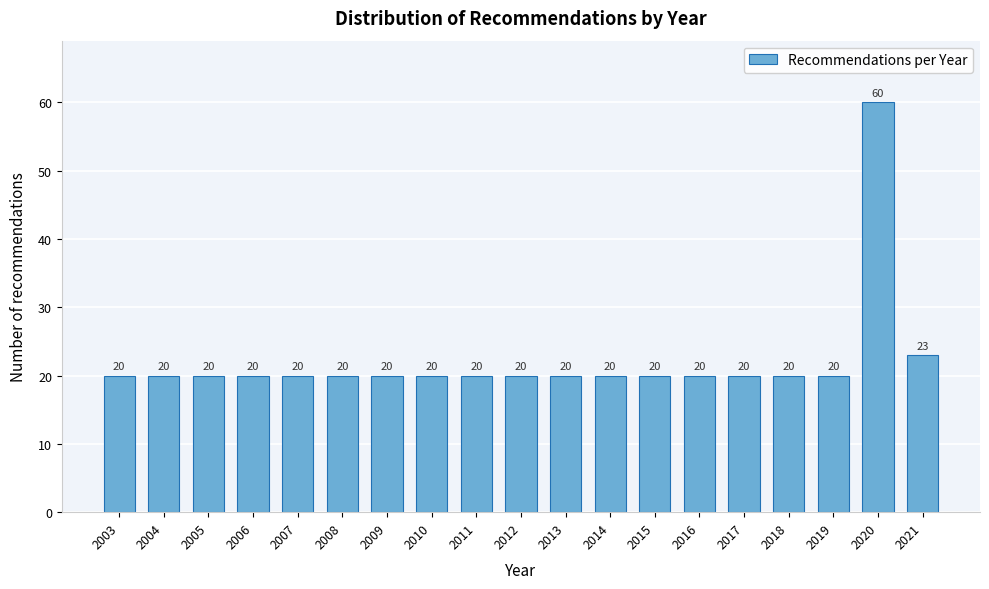

Reading right to left, transcribe all the data shown in this chart.

23	60	20	20	20	20	20	20	20	20	20	20	20	20	20	20	20	20	20